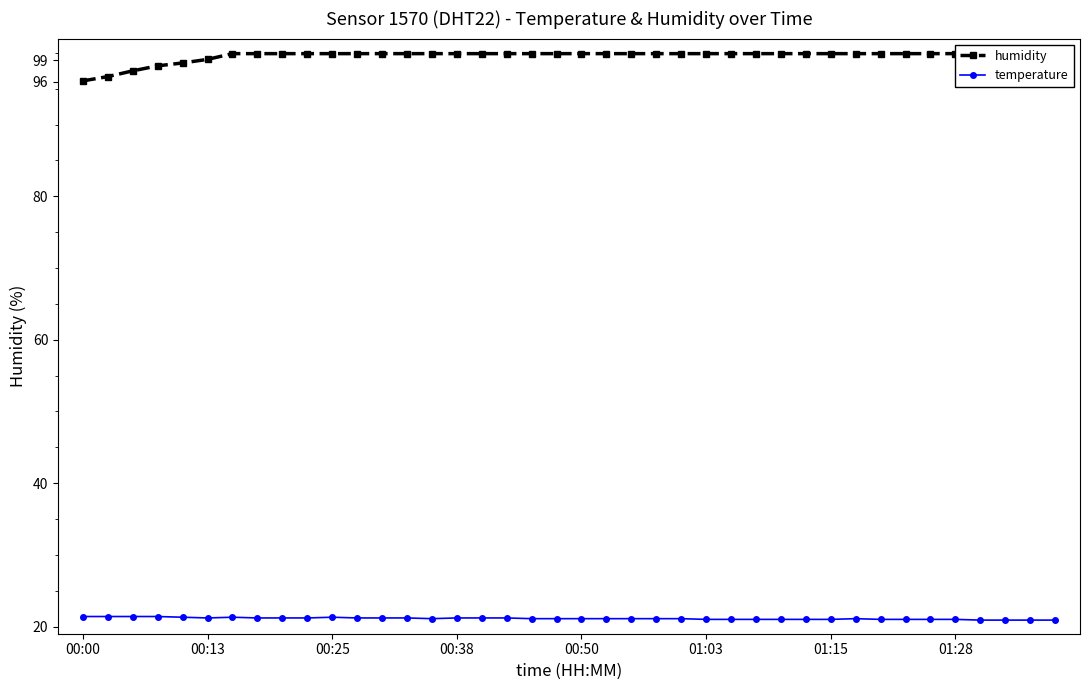

At how many categories does at least one series exceed 26?

40